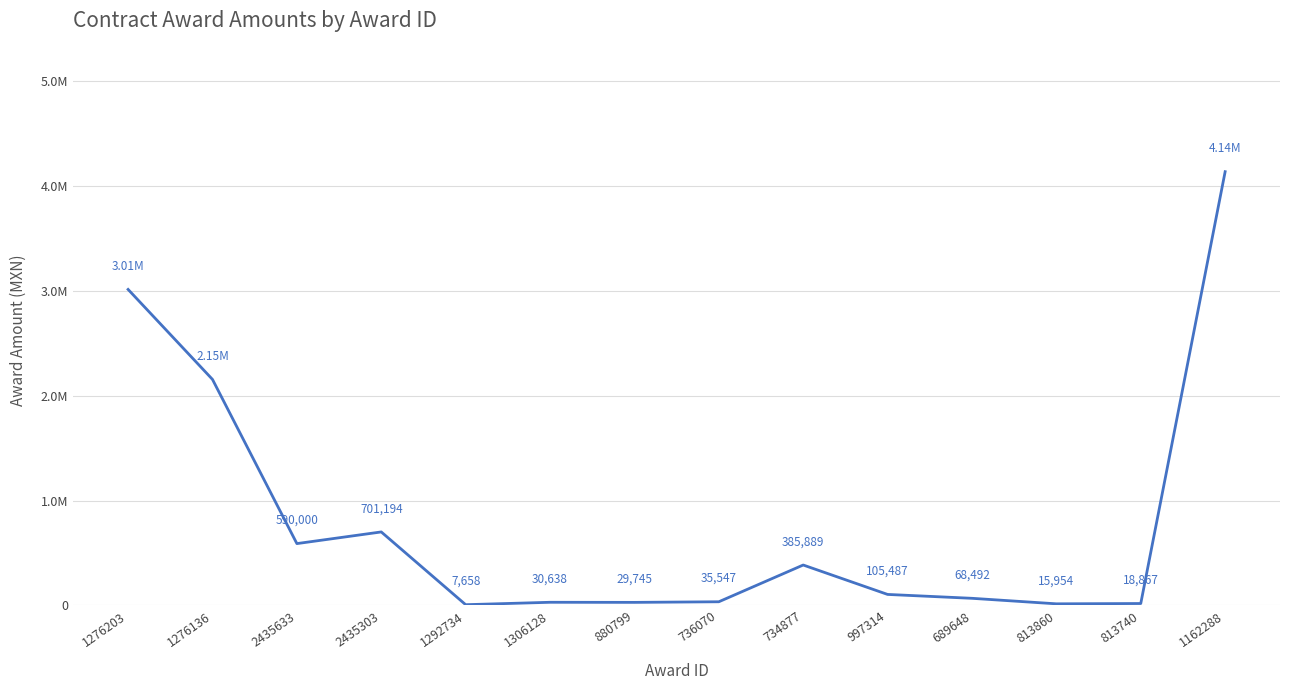

Is this an area chart (filled region under the line)?

No